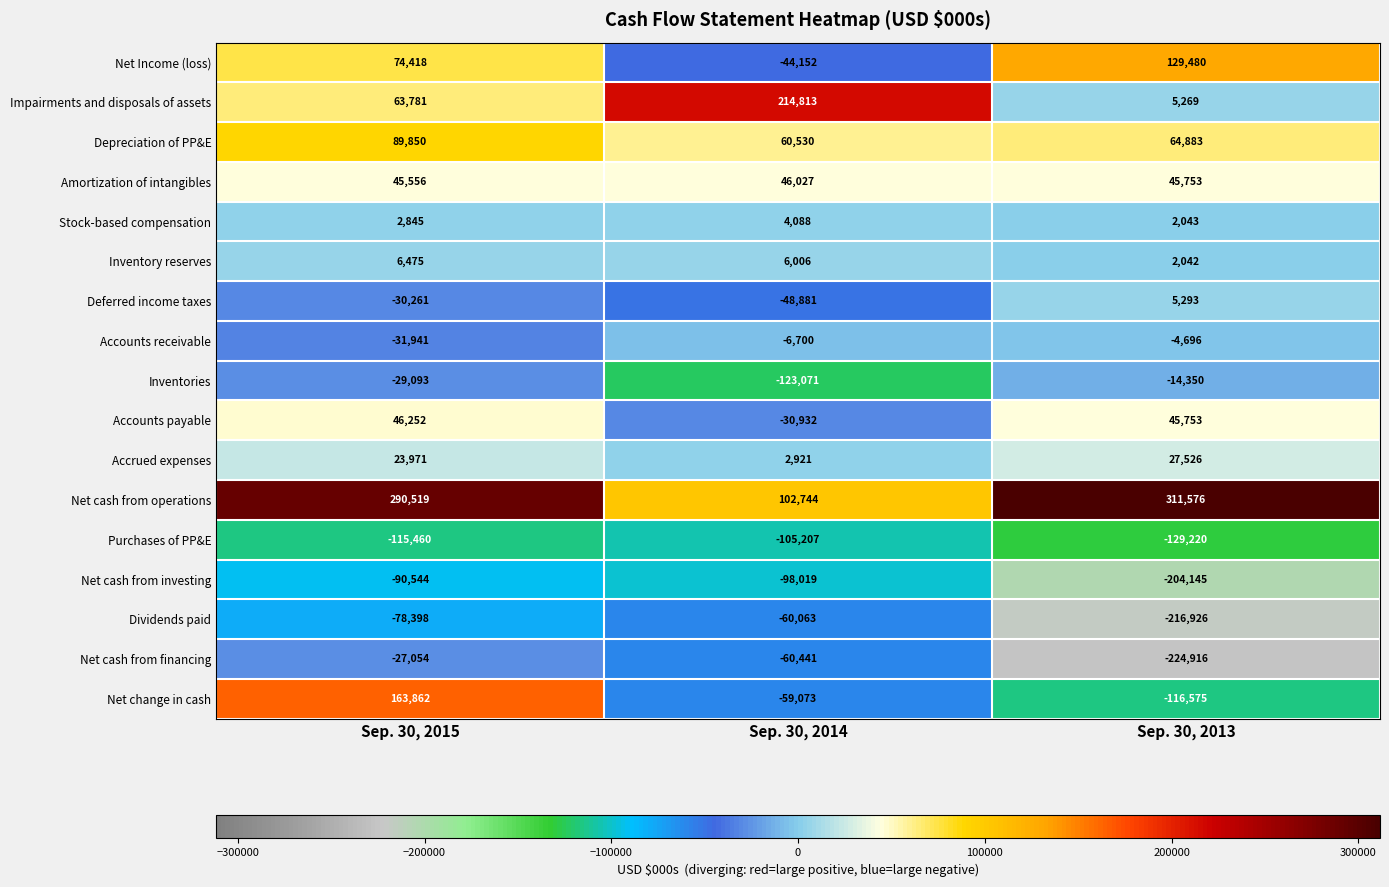

The value of Impairments and disposals of assets at Sep. 30, 2014 is 303432. True or false?

False